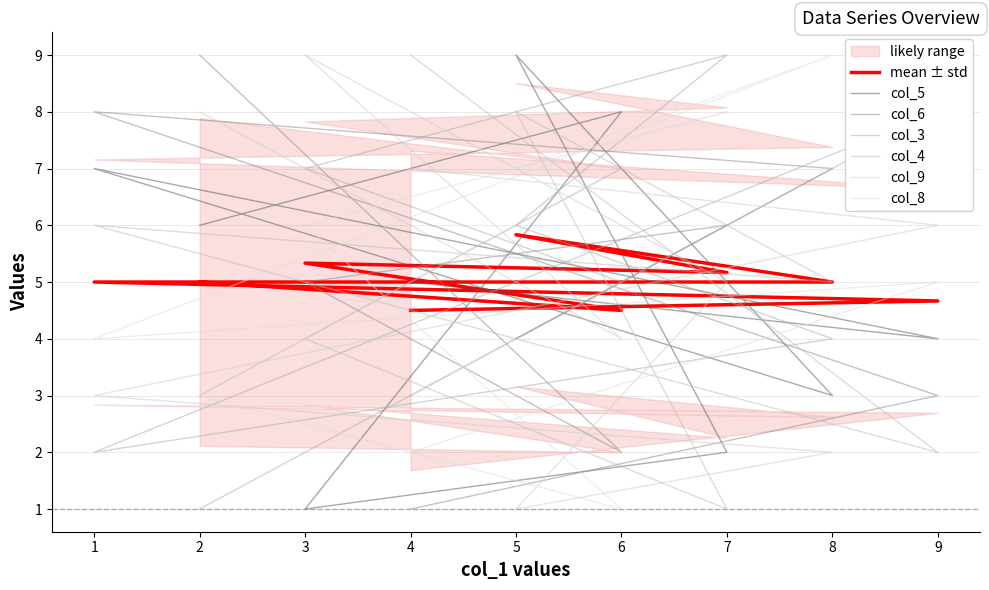

At which label does col_8 reach its peak?

8